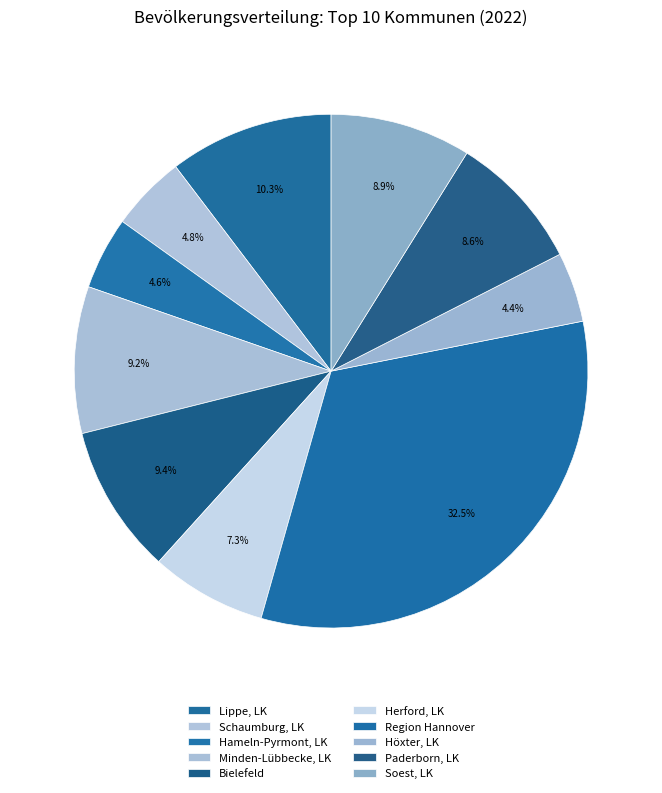

How many slices are in this pie chart?

10